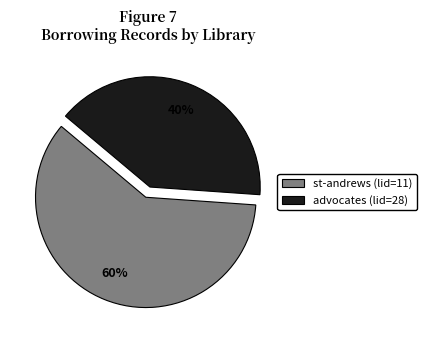

Which has a higher value, st-andrews (lid=11) or advocates (lid=28)?

st-andrews (lid=11)